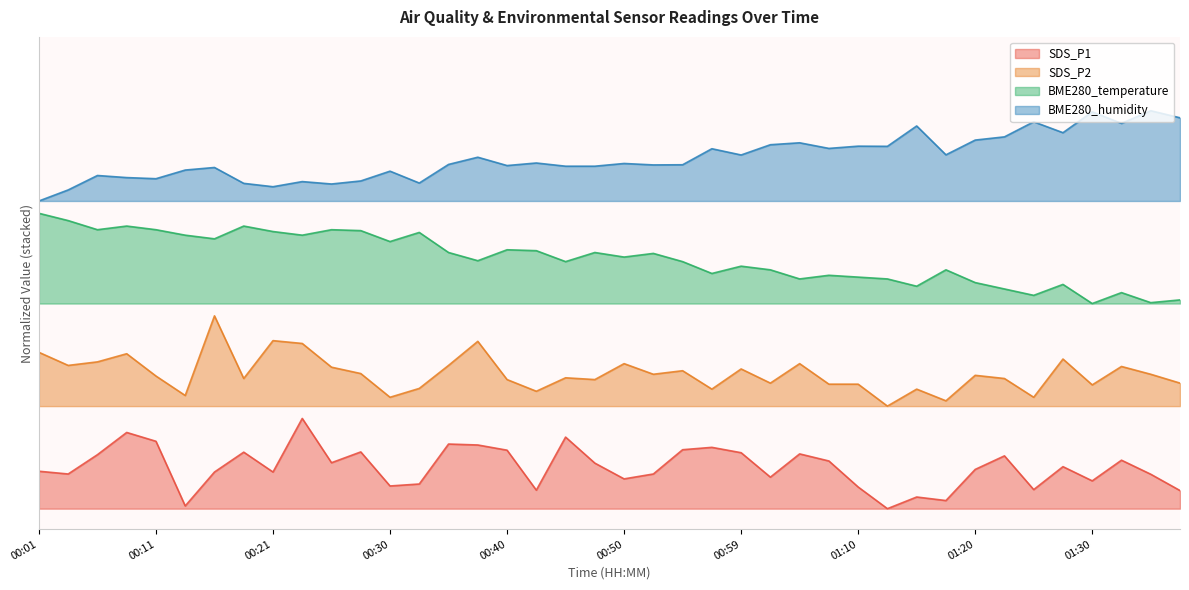

Does the chart have visible grid lines?

No